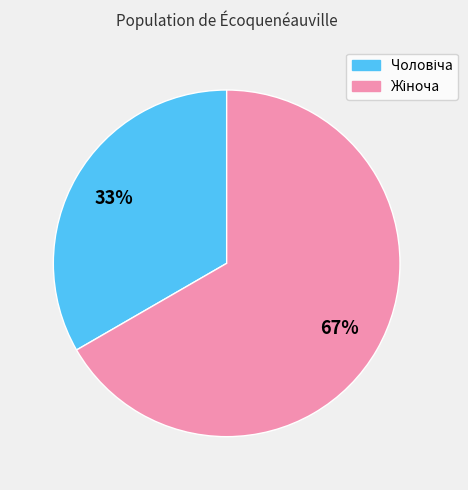

To the nearest percent, what is the average slice percentage?

50%